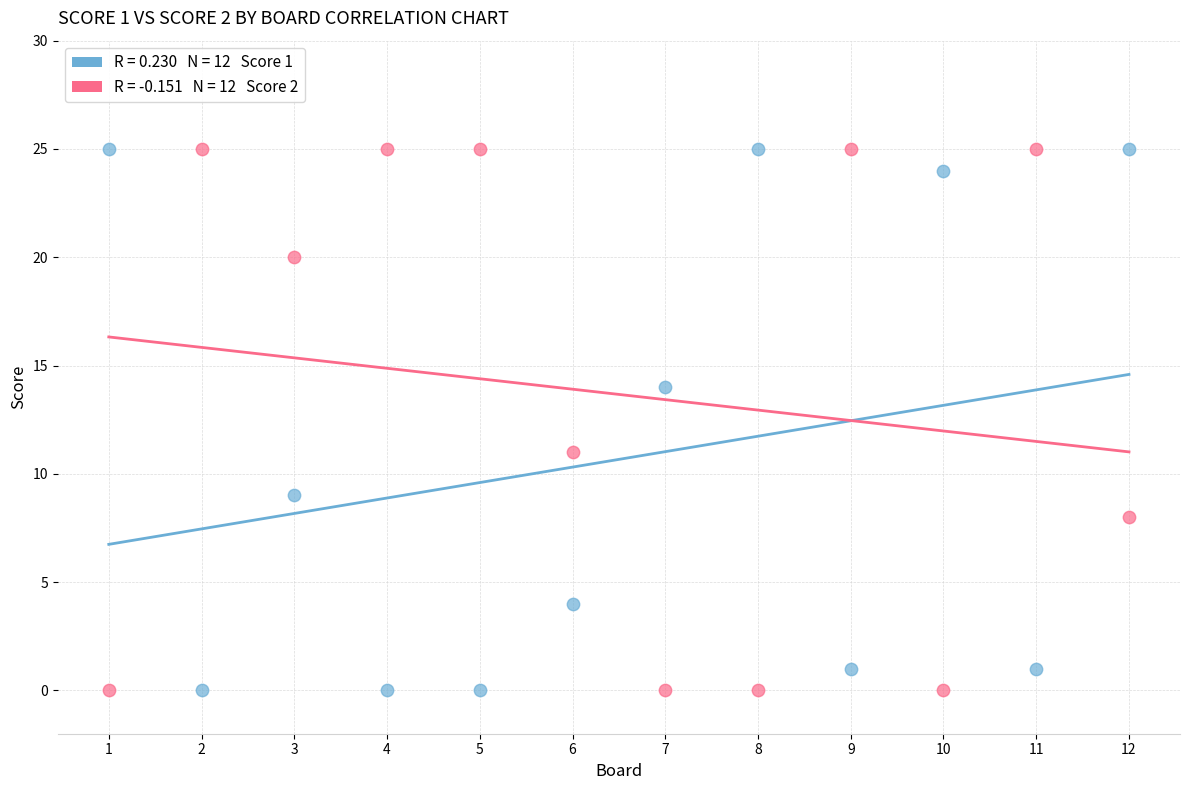

Across all data points, what is the range of Y values (max minus min)?

25